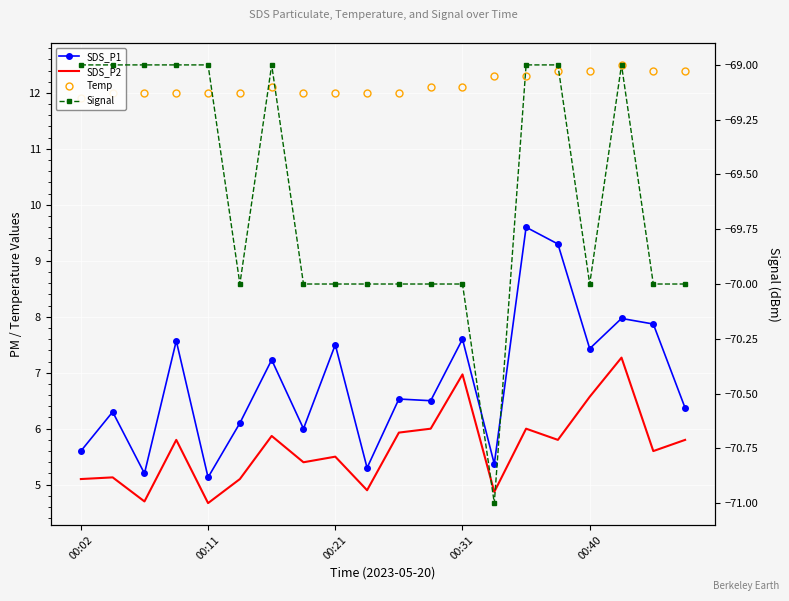

Which series has the largest range (max minus min)?

SDS_P1